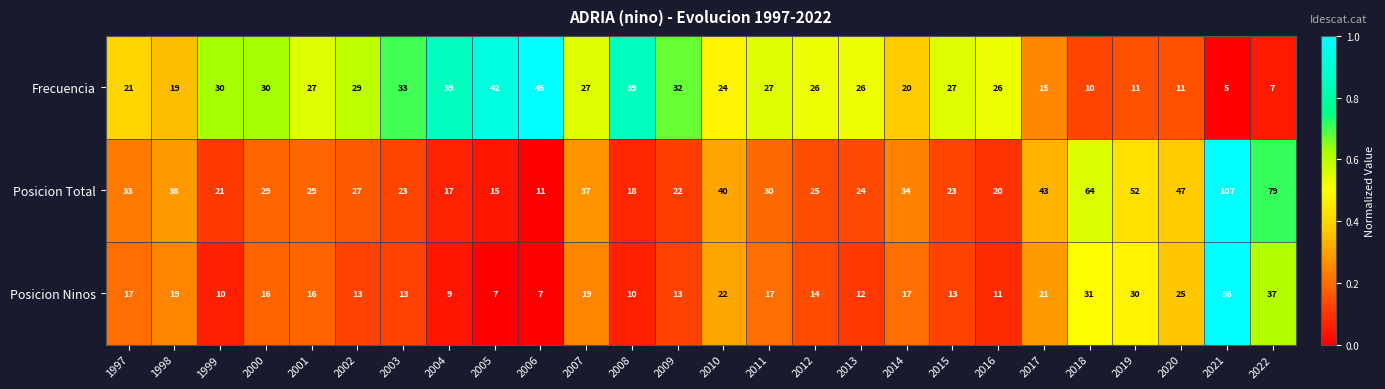

The Posicion Ninos series shows 36 at 2017. True or false?

False